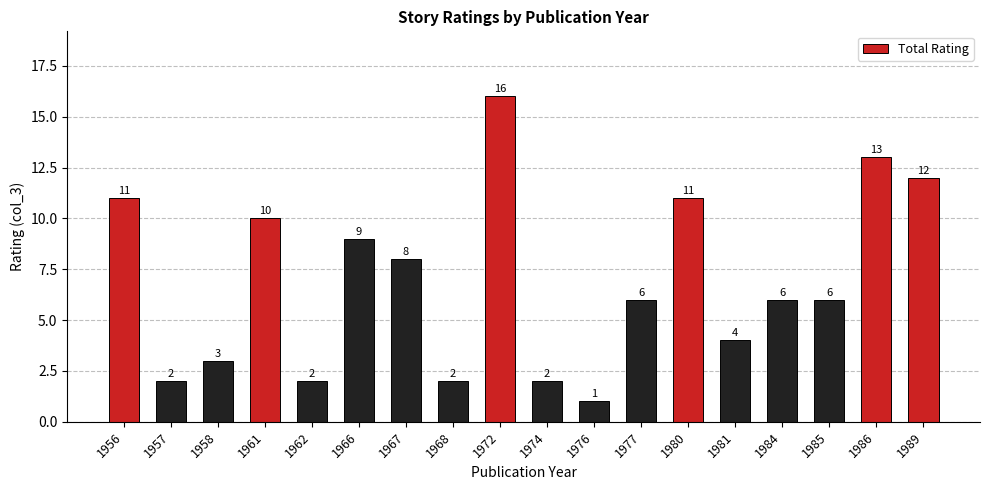

Are the bars horizontal?

No